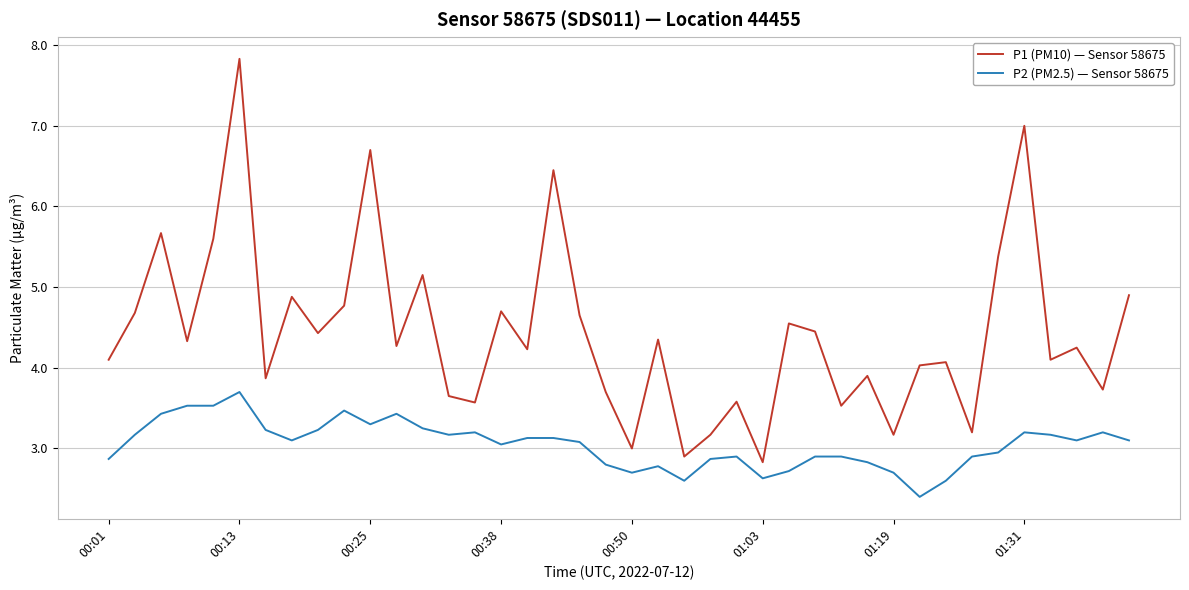

List the series in order of their overall mean, lowest first.

P2 (PM2.5) — Sensor 58675, P1 (PM10) — Sensor 58675